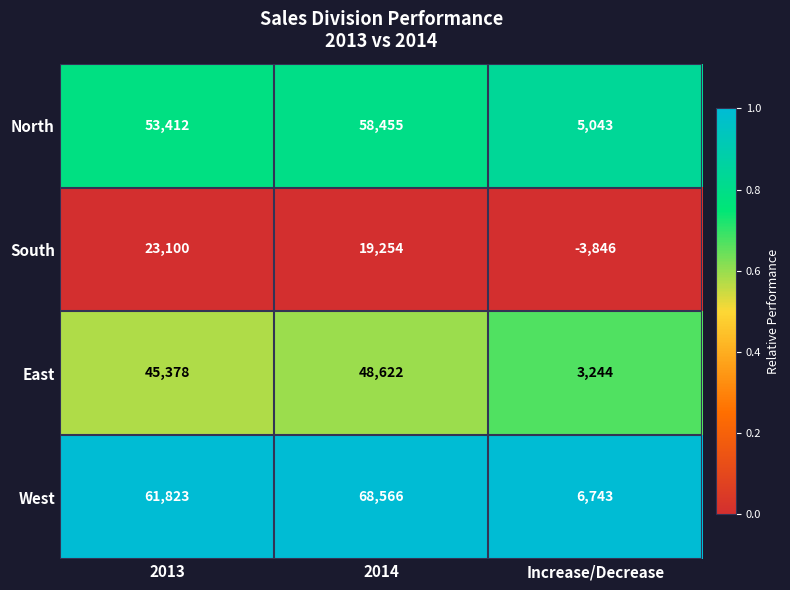

Which series has the largest range (max minus min)?

West